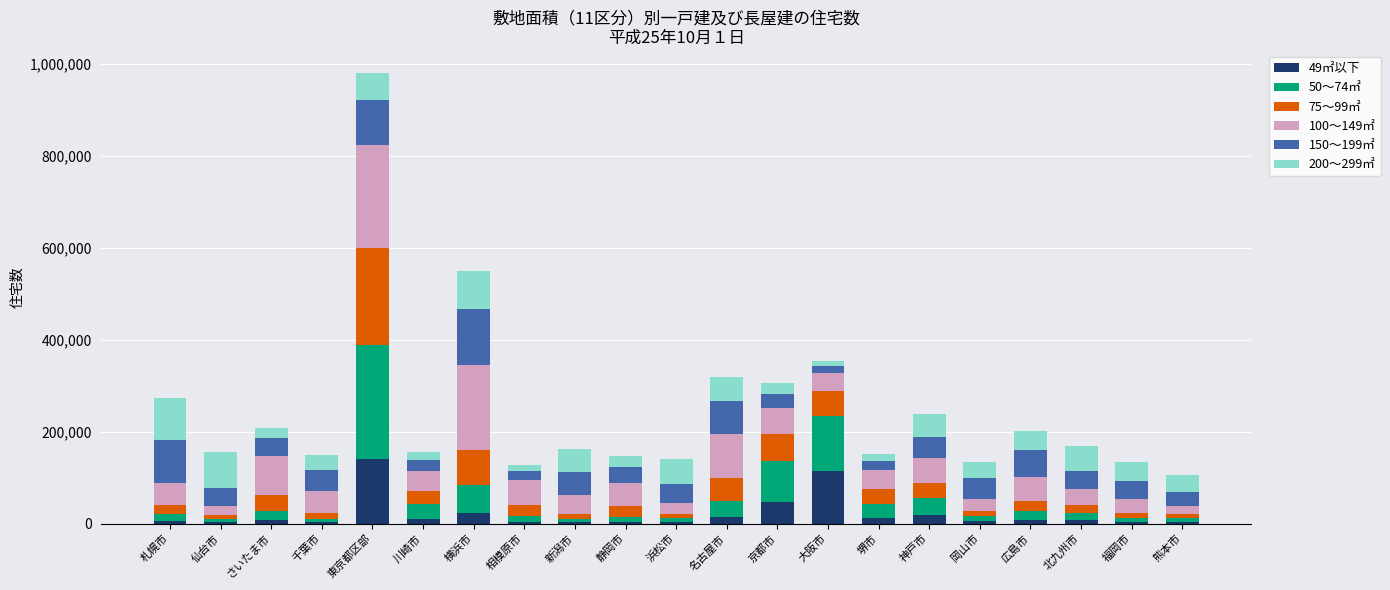

True or false: 49㎡以下 has a value of 3900 at 相模原市.

True